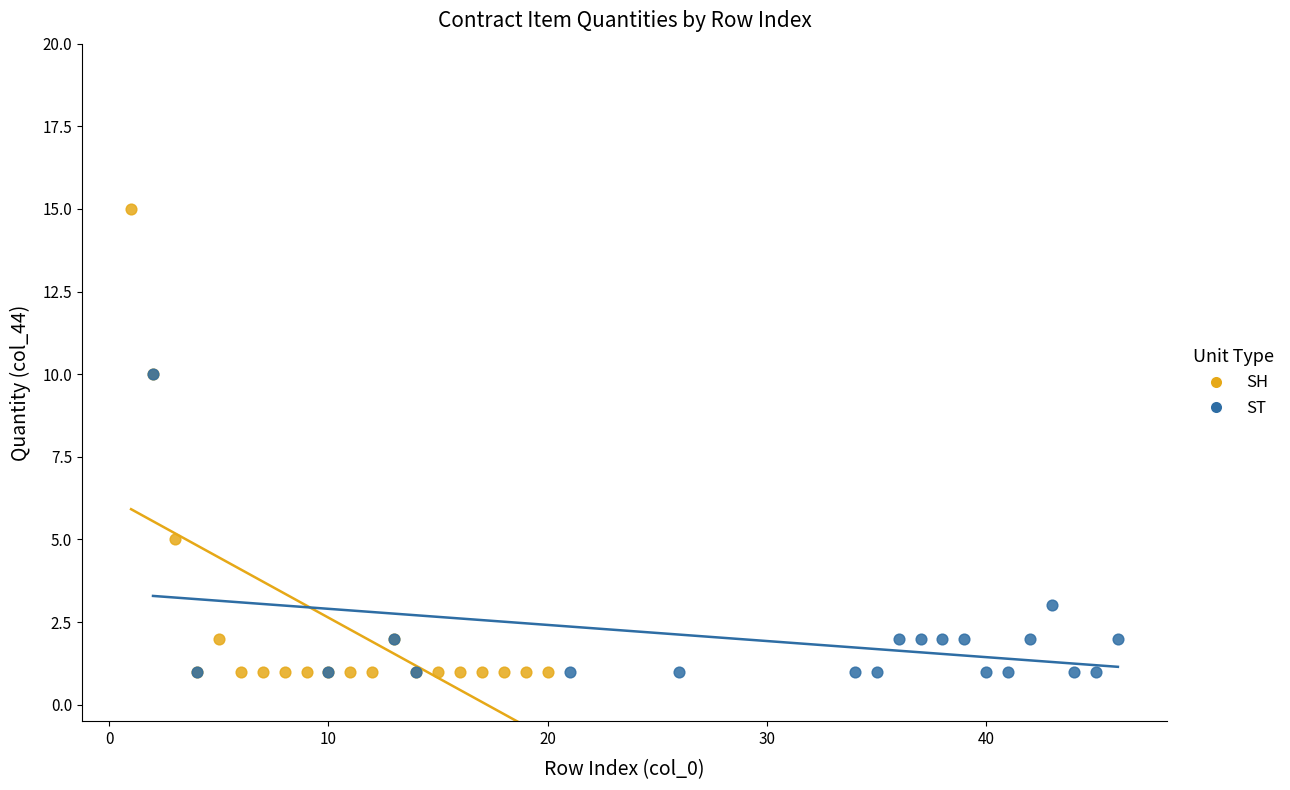

Which series has the largest Y range (max minus min)?

SH